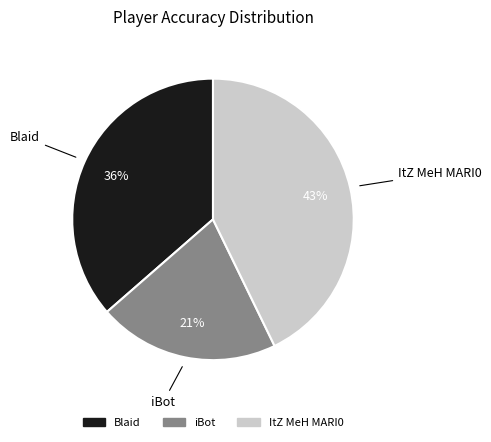

To the nearest percent, what portion does iBot represent?

21%